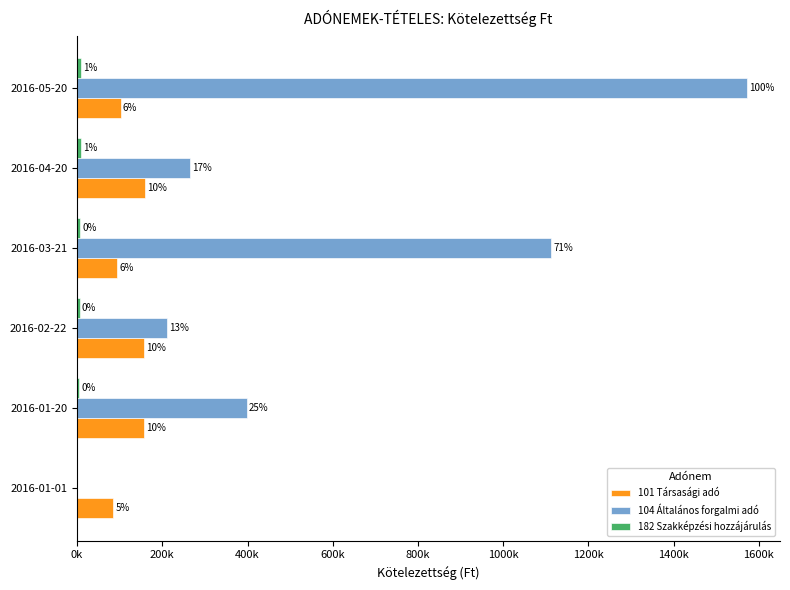

Reading left to right, list all the values displayed in this chart.

101 Társasági adó: 85000	158000	158000	94000	159000	102000
104 Általános forgalmi adó: 0	398000	210000	1112000	266000	1571000
182 Szakképzési hozzájárulás: 0	5000	6000	7000	9000	8000